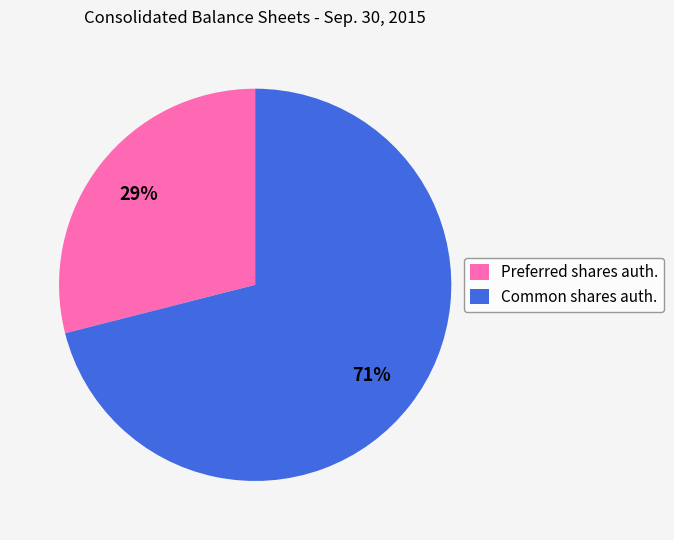

Is the sum of Preferred shares auth. and Common shares auth. greater than half?

Yes